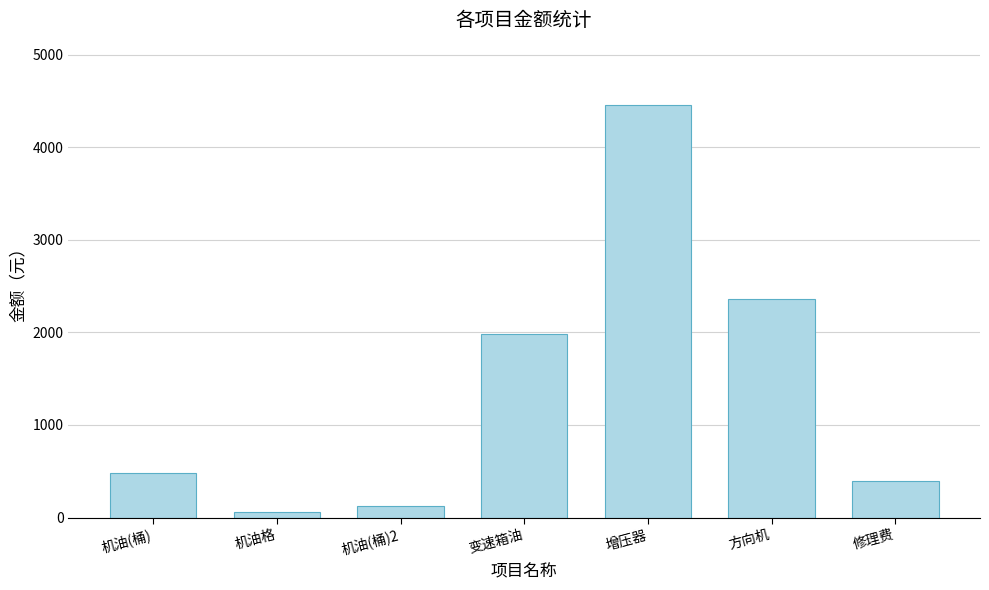

What is the sum of all values?

9860